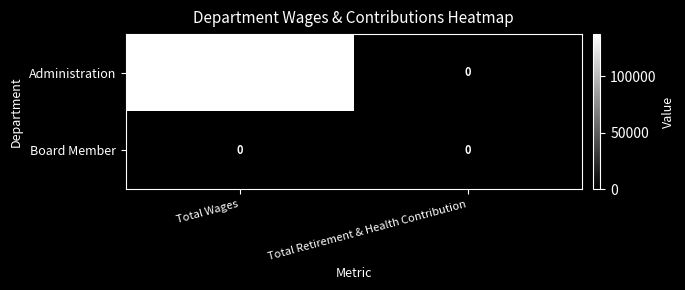

At how many categories does at least one series exceed 71358?

1